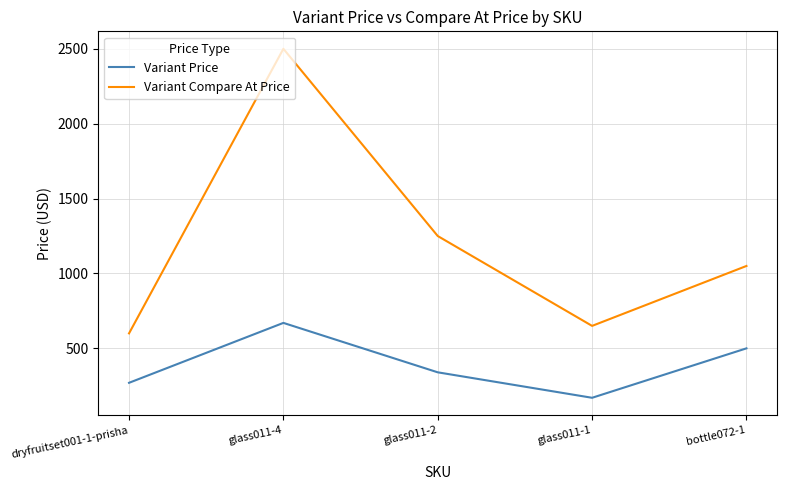

What is the total value across all series at bottle072-1?

1550